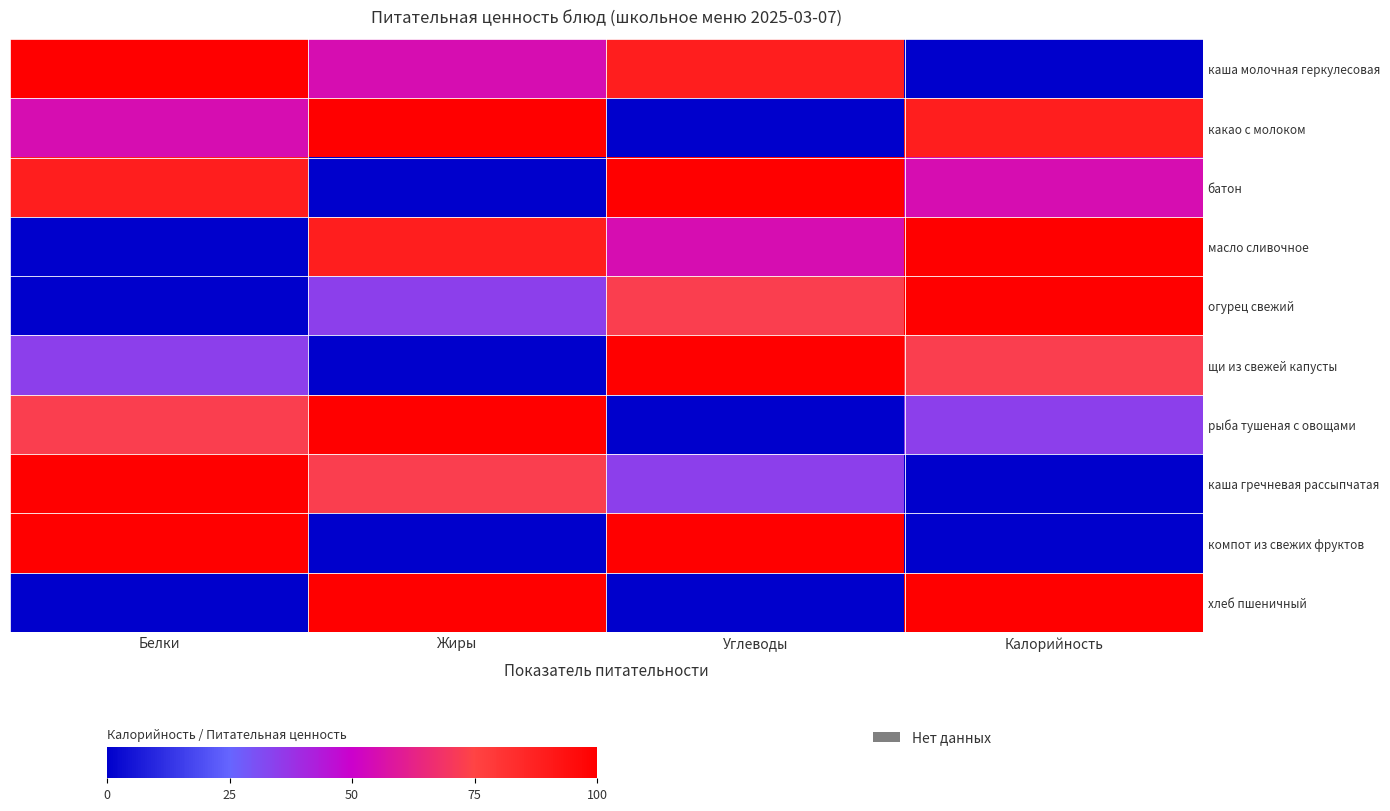

At which category is the sum across all series the highest?

Белки